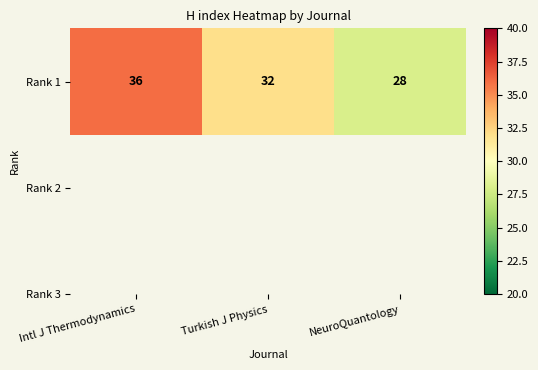

Read the value at NeuroQuantology.

28